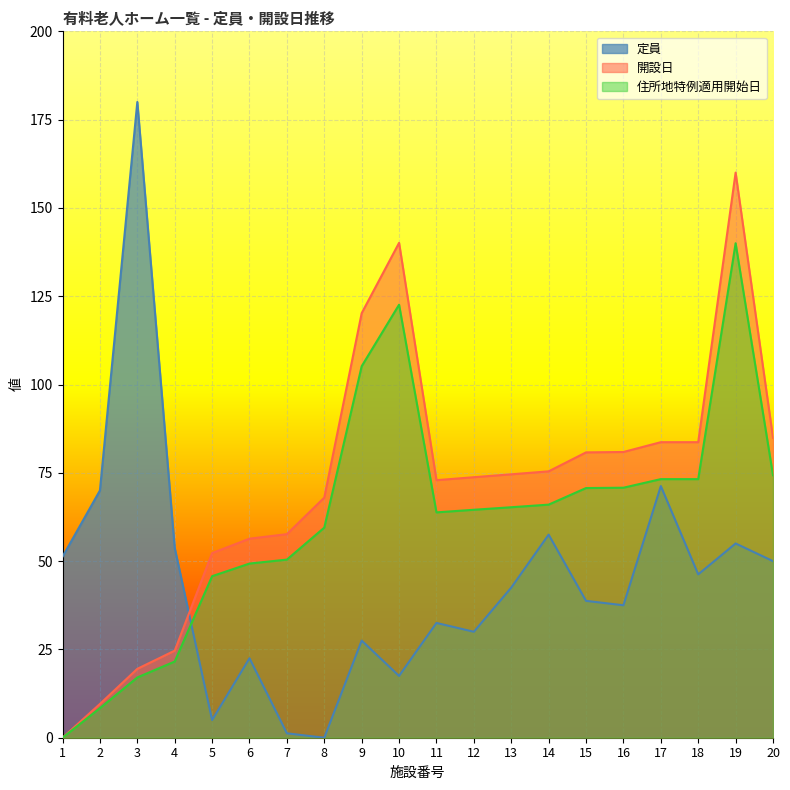

Reading right to left, list all the values displayed in this chart.

定員: 50.0	55.0	46.2	71.2	37.5	38.8	57.5	42.5	30.0	32.5	17.5	27.5	0.0	1.2	22.5	5.0	53.8	180.0	70.0	51.2
開設日: 74.3	140.0	73.2	73.2	70.8	70.7	66.0	65.3	64.5	63.8	122.6	105.2	59.5	50.4	49.3	45.7	21.6	17.1	8.4	0.0
住所地特例適用開始日: 84.9	160.0	83.7	83.7	80.9	80.8	75.4	74.6	73.8	72.9	140.1	120.2	68.0	57.6	56.4	52.3	24.7	19.5	9.6	0.0